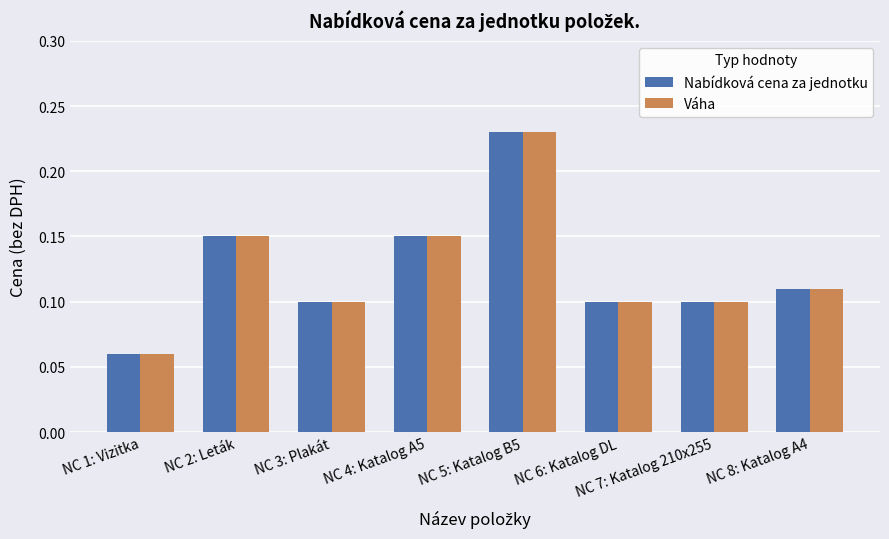

True or false: Nabídková cena za jednotku has a value of 0.1 at NC 1: Vizitka.

True